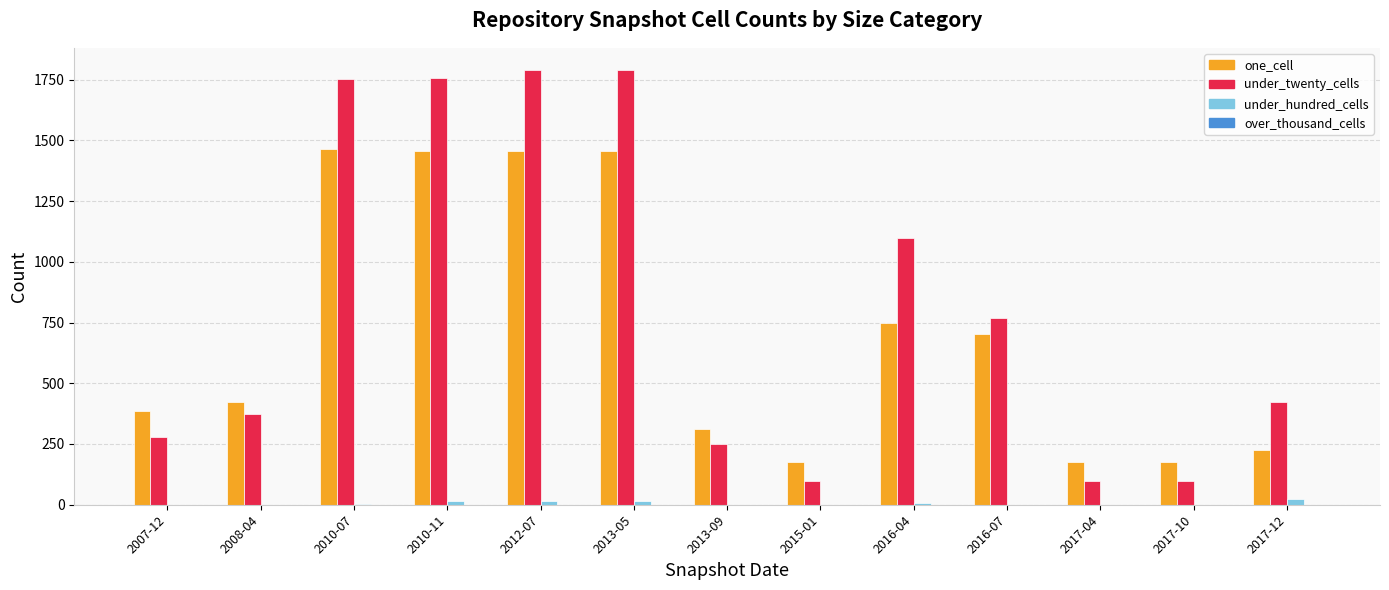

The value of one_cell at 2010-11 is 585. True or false?

False